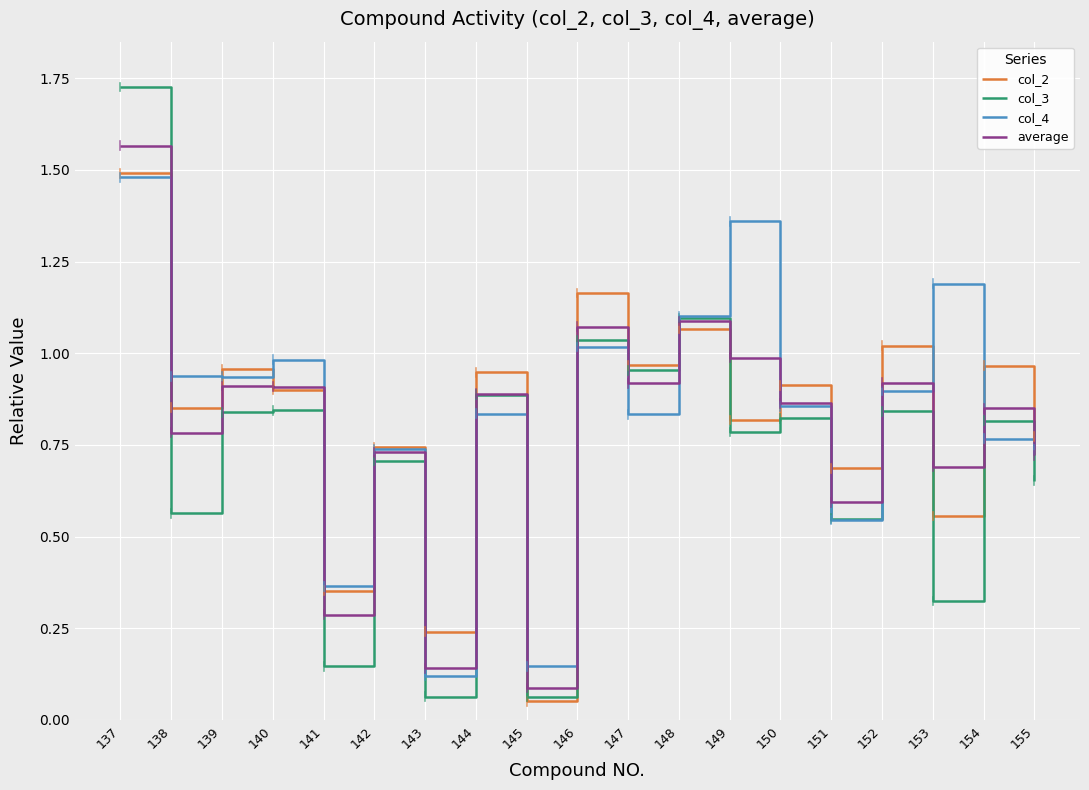

True or false: col_3 has more than 1 points higher than both neighbors.

True